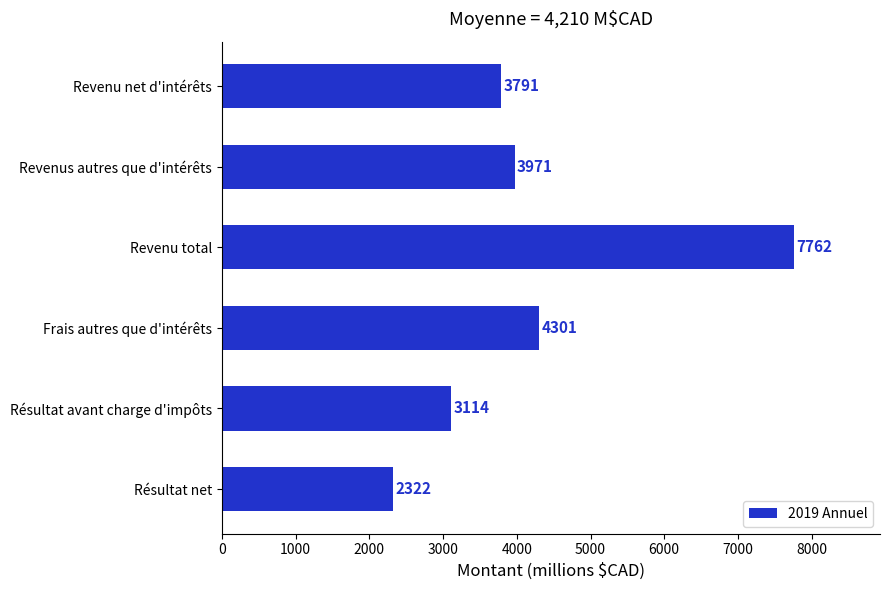

Reading bottom to top, extract all data points from this chart.

Résultat net=2322	Résultat avant charge d'impôts=3114	Frais autres que d'intérêts=4301	Revenu total=7762	Revenus autres que d'intérêts=3971	Revenu net d'intérêts=3791